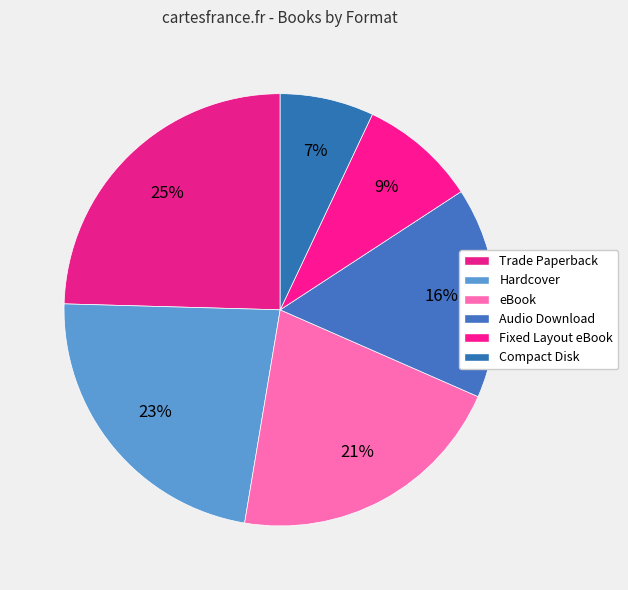

Is Fixed Layout eBook the majority of the pie?

No